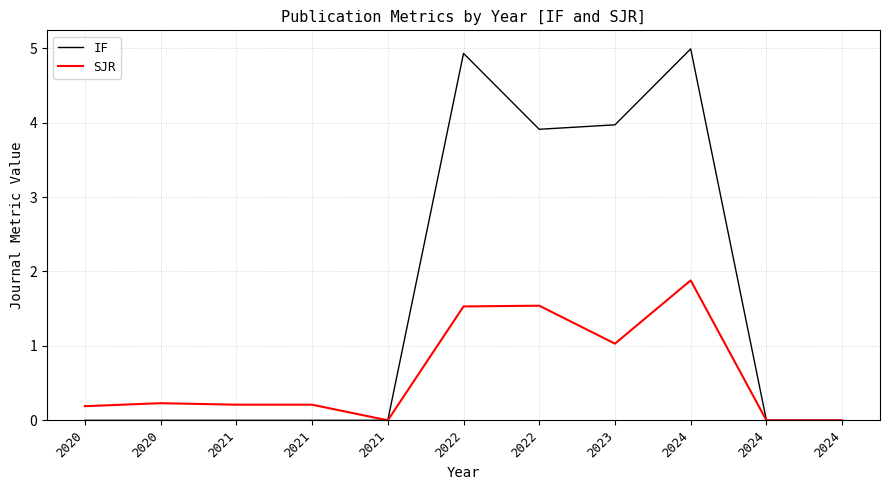

True or false: IF has more than 2 points higher than both neighbors.

False